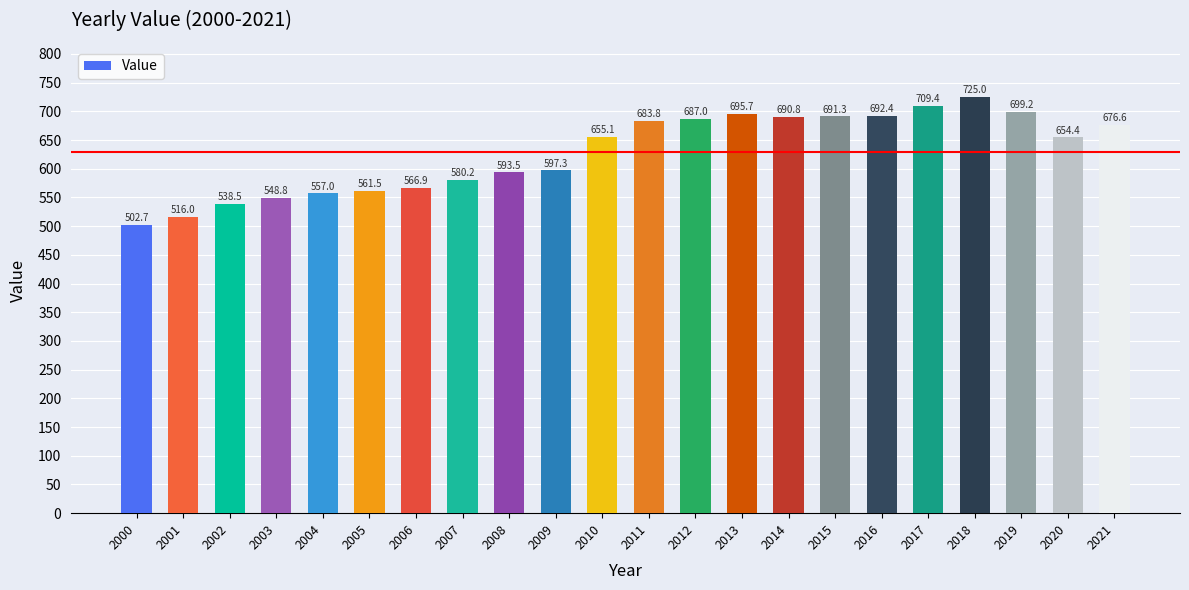

What is the ratio of the value at 2019 to the value at 2009?

1.2